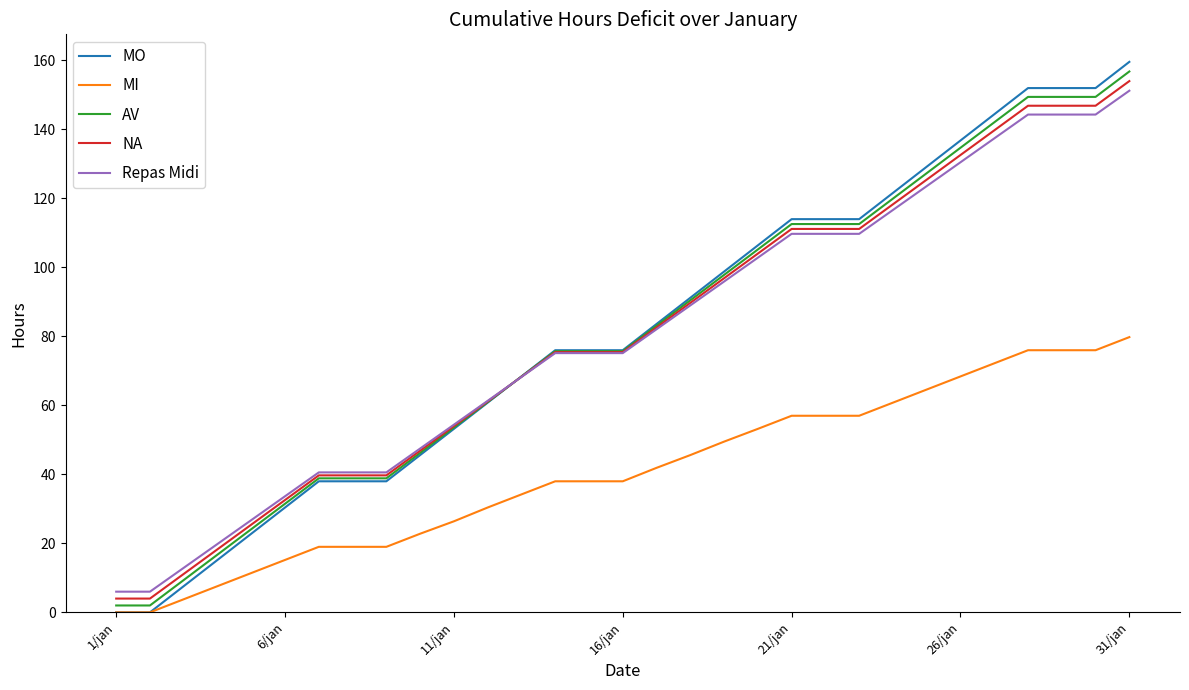

What is the difference between the maximum and second lowest values in the MO series?

159.6